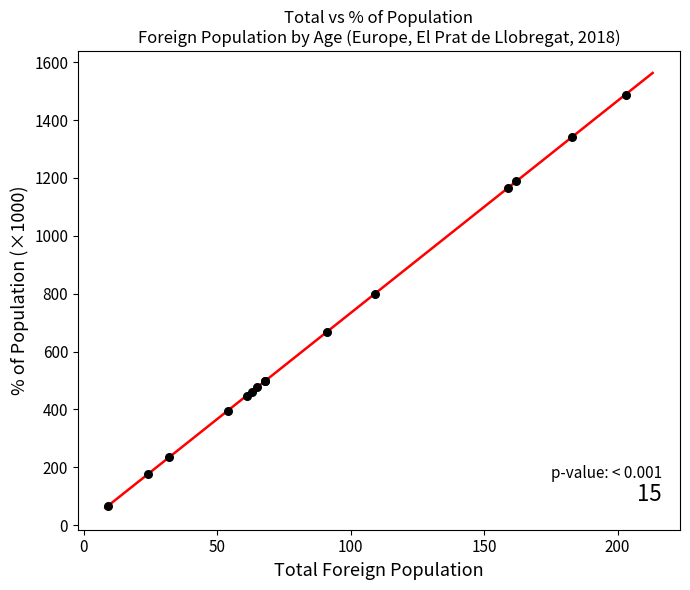

What Y value in the scatter plot is closest to 777?

799